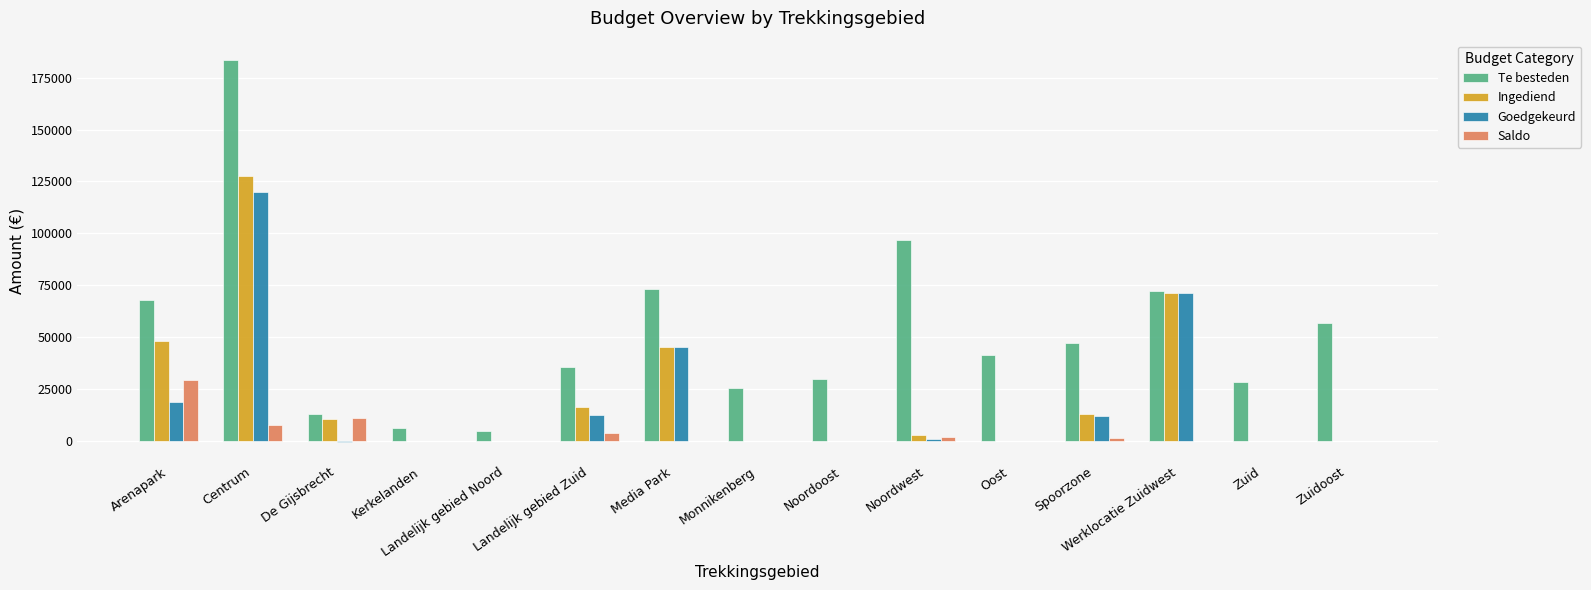

At which category is the sum across all series the highest?

Centrum